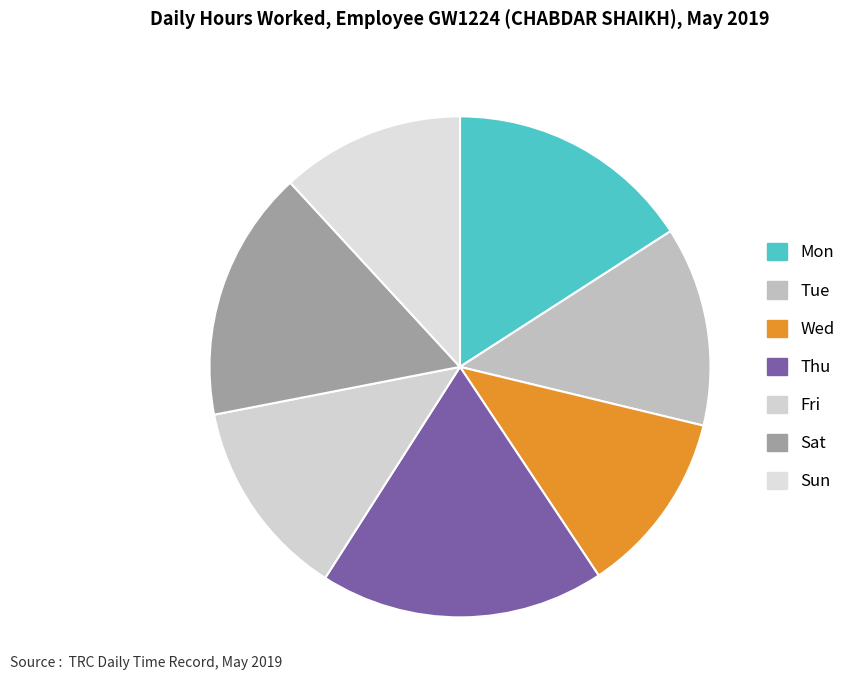

How many segments does this pie chart have?

7